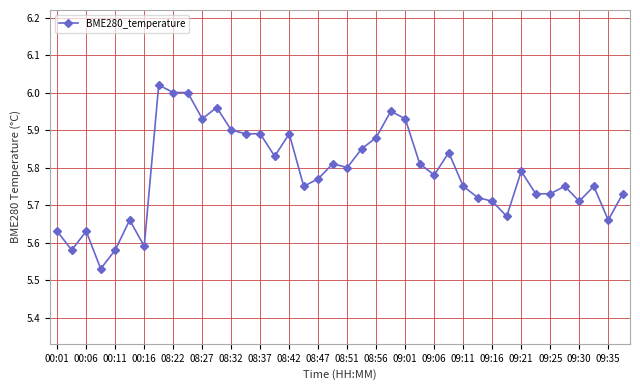

How many data points does each series have?

40